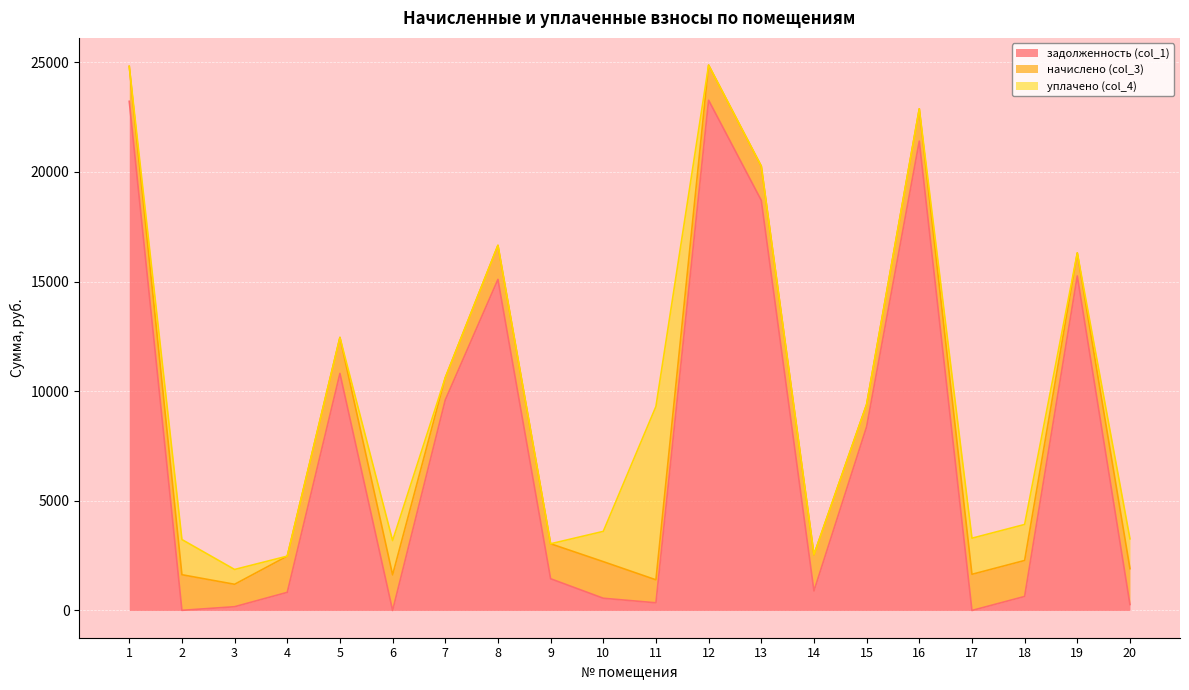

What is the difference between the maximum and minimum values in the уплачено (col_4) series?

7905.0